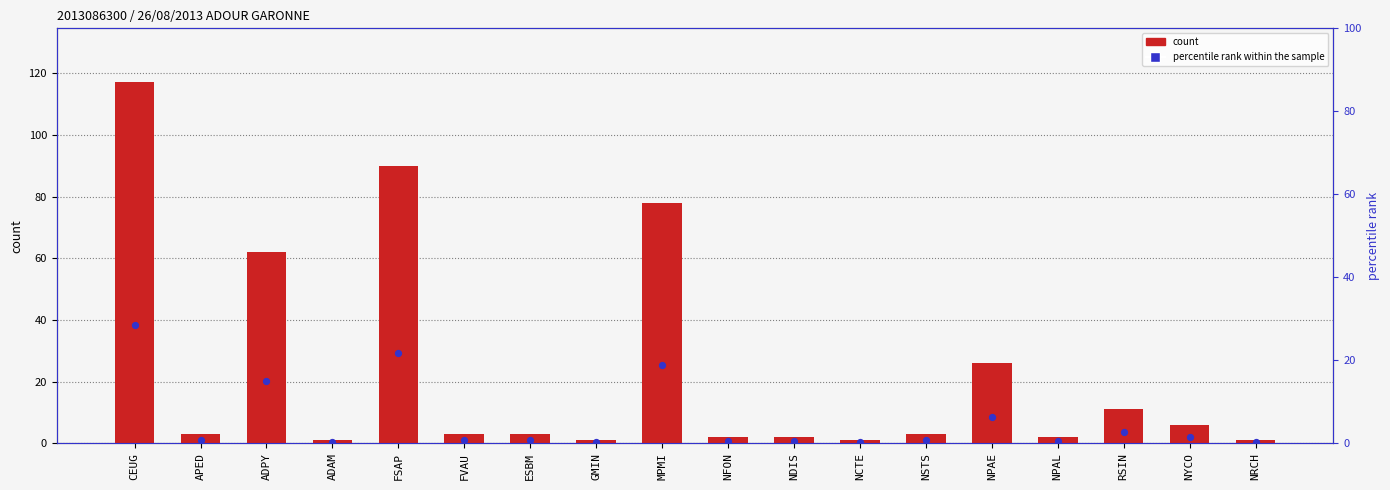

Which series contains the lowest Y value?

percentile rank within the sample